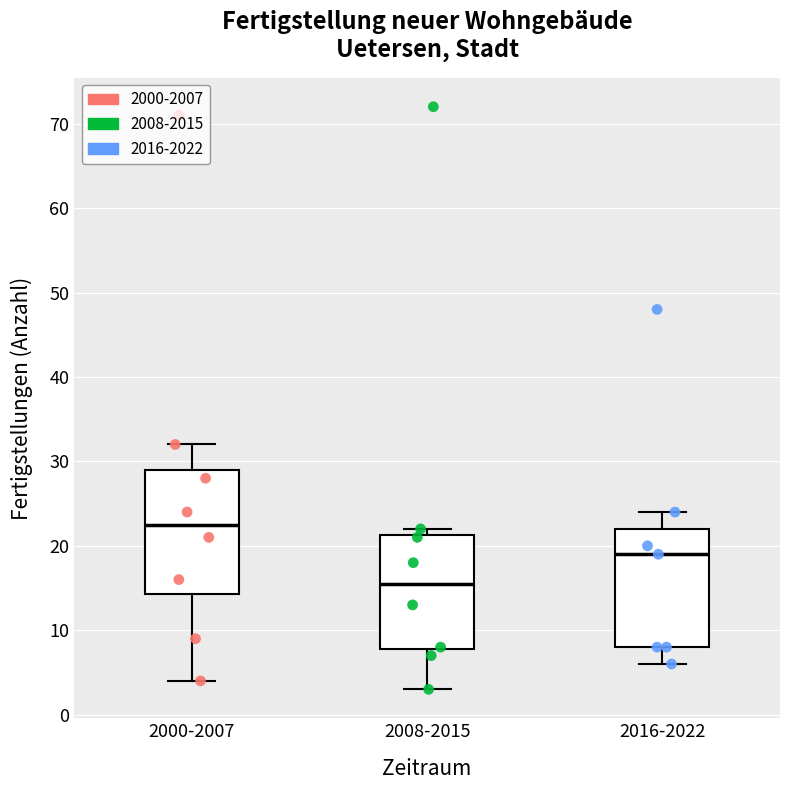

Which box has the lowest median line?

2008-2015